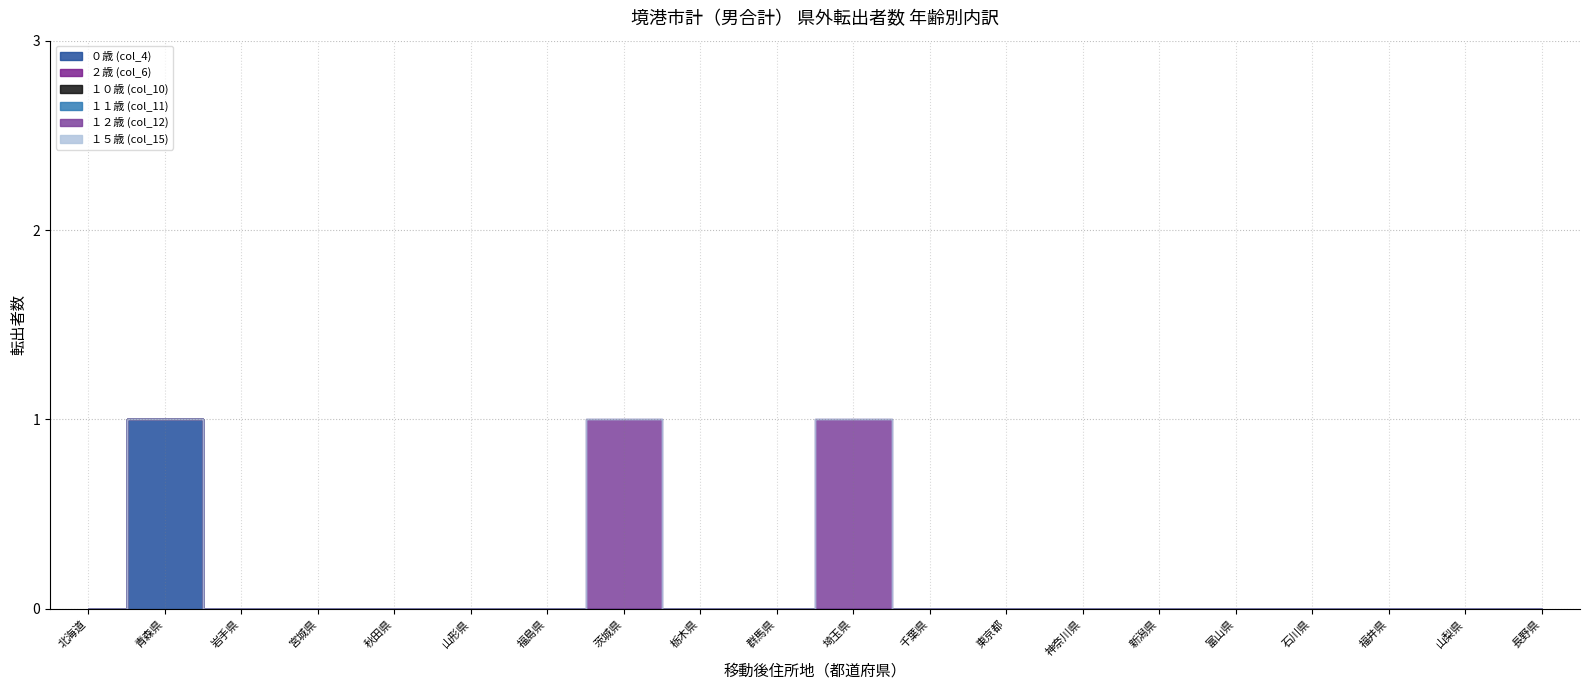

Does the chart have visible grid lines?

Yes